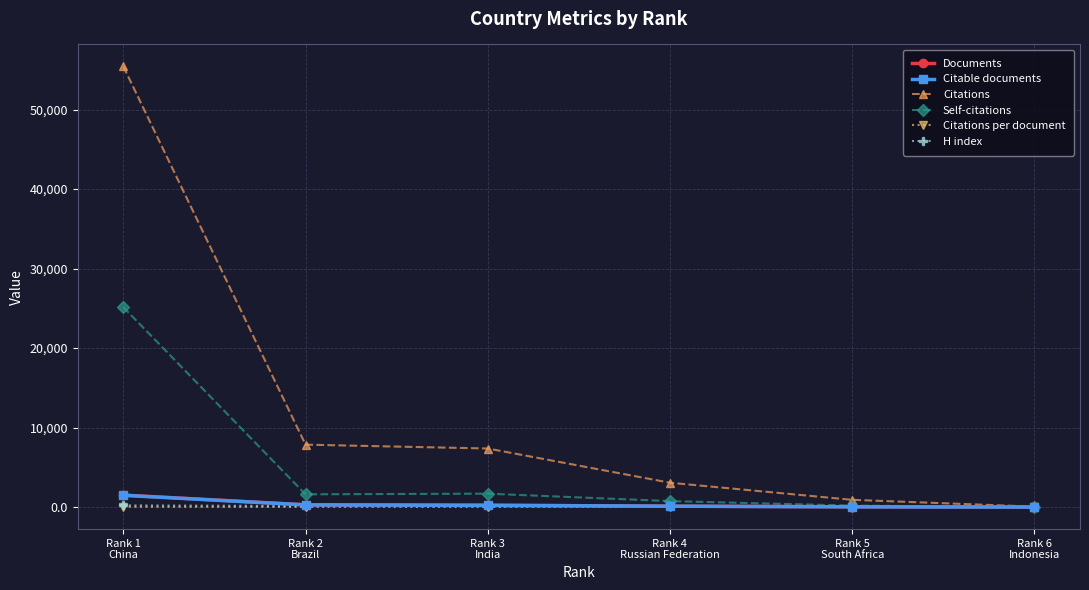

What is the lowest value of the Citable documents series?

1.0